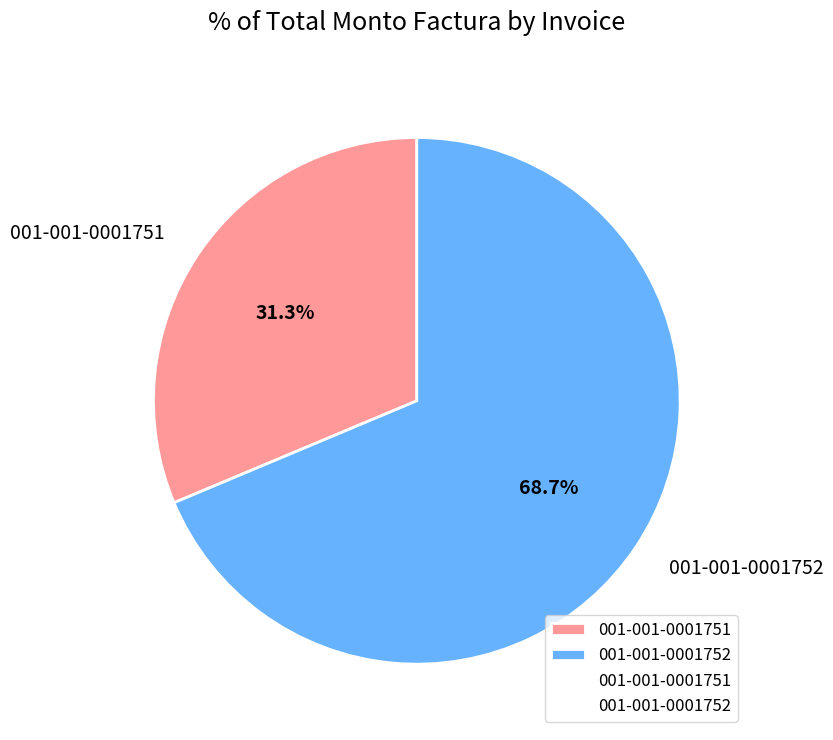

What is the total percentage of 001-001-0001751 and 001-001-0001752?

100.0%